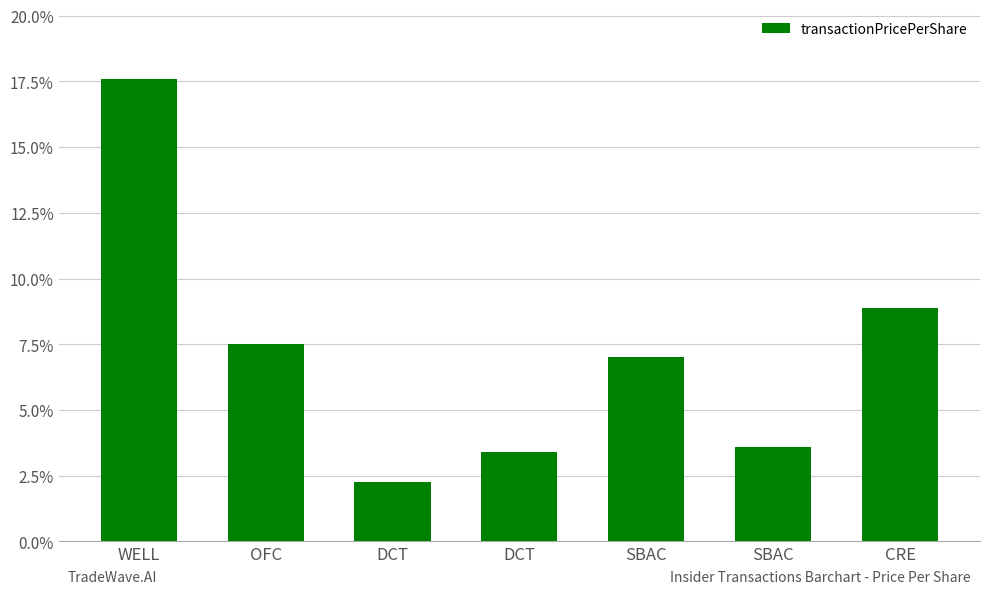

What value does the data have at CRE?

8.9